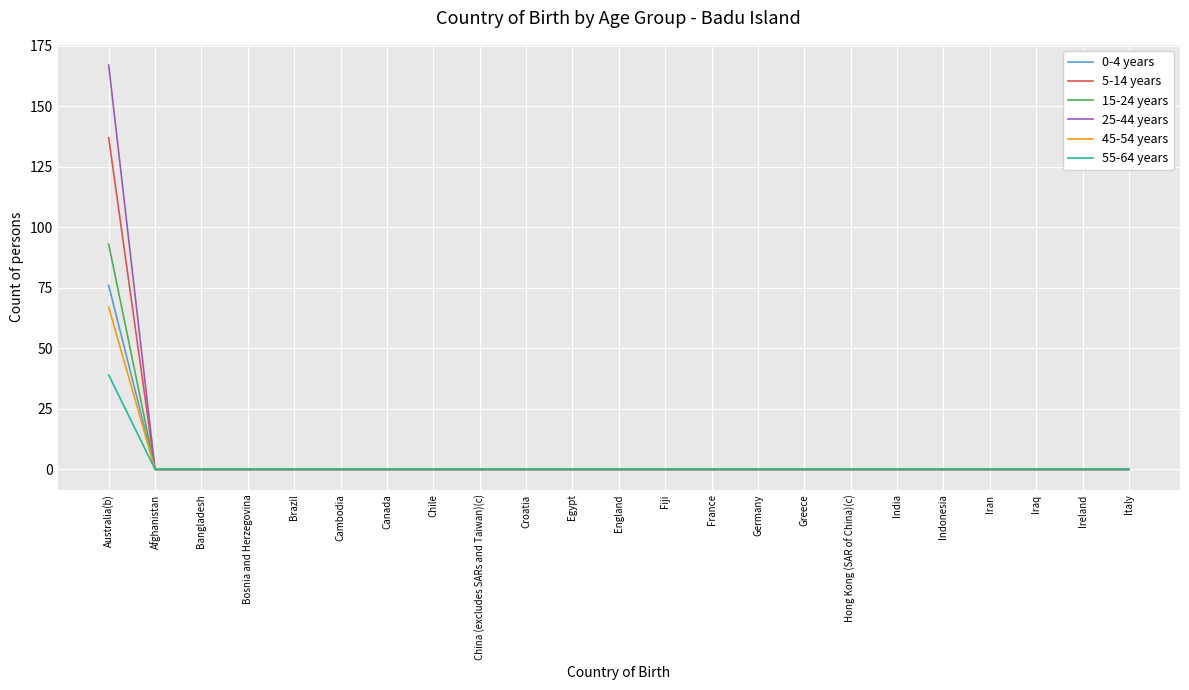

The value of 0-4 years at Italy is 0. True or false?

True